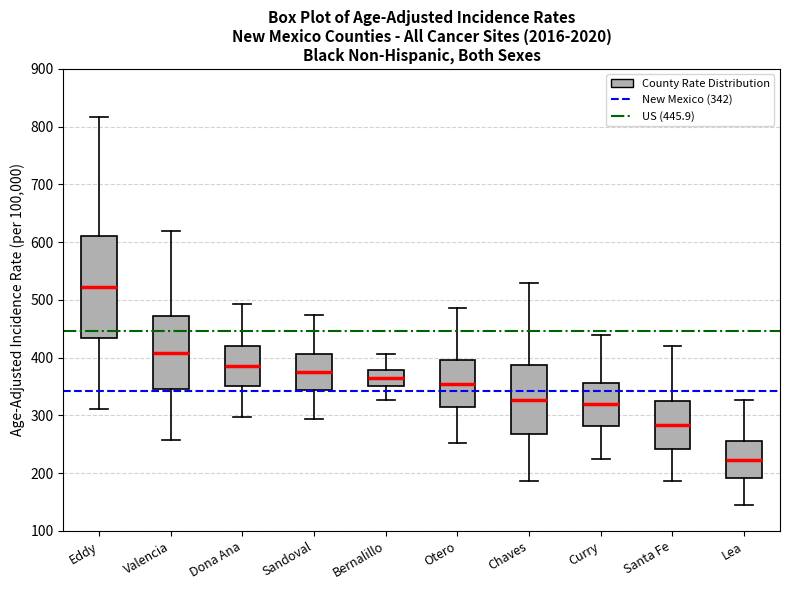

Reading left to right, read every box against the y-axis: the position of its median line, the range the box covers, and the ends of its whiskers. The values are not printed on the chart, so give them approximately, as read against the axis.

Eddy: median 520, box 430 to 610, whiskers 310 to 820
Valencia: median 410, box 350 to 470, whiskers 260 to 620
Dona Ana: median 390, box 350 to 420, whiskers 300 to 490
Sandoval: median 370, box 340 to 410, whiskers 290 to 470
Bernalillo: median 360, box 350 to 380, whiskers 330 to 410
Otero: median 350, box 310 to 400, whiskers 250 to 490
Chaves: median 330, box 270 to 390, whiskers 190 to 530
Curry: median 320, box 280 to 360, whiskers 220 to 440
Santa Fe: median 280, box 240 to 320, whiskers 190 to 420
Lea: median 220, box 190 to 260, whiskers 150 to 330